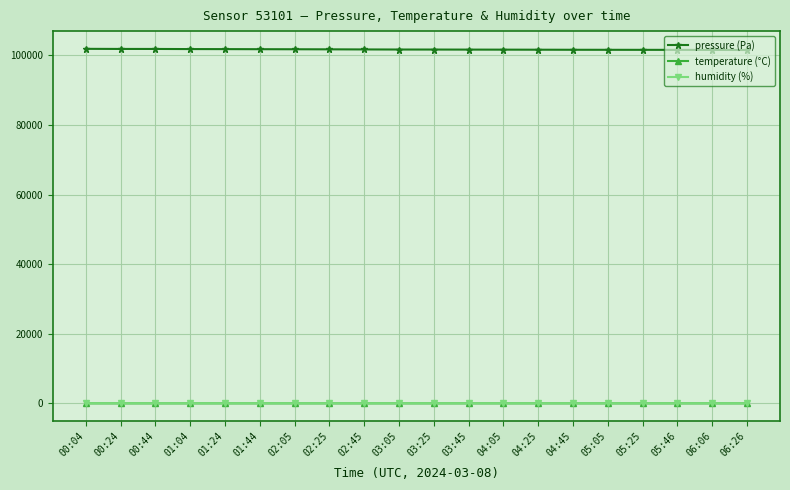

At which label does humidity (%) first exceed 49?

00:04